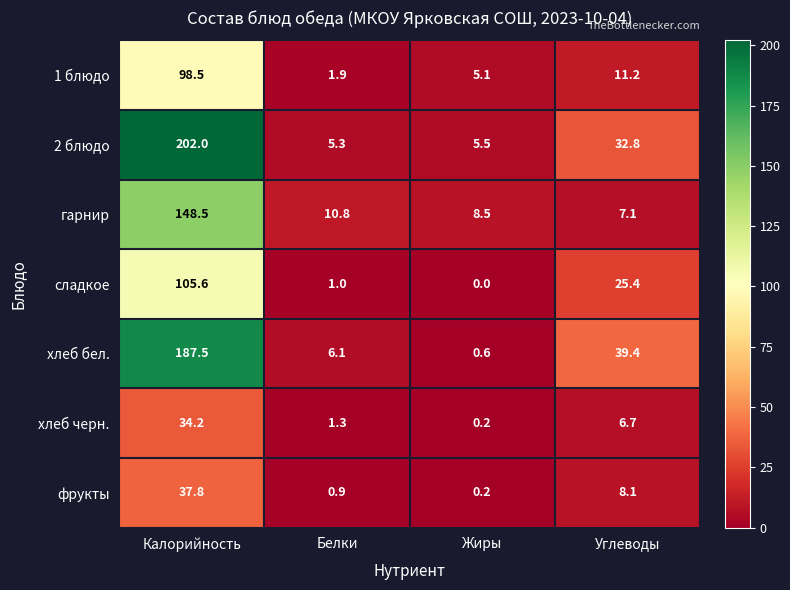

At Углеводы, list the series in order from largest to smallest.

хлеб бел., 2 блюдо, сладкое, 1 блюдо, фрукты, гарнир, хлеб черн.